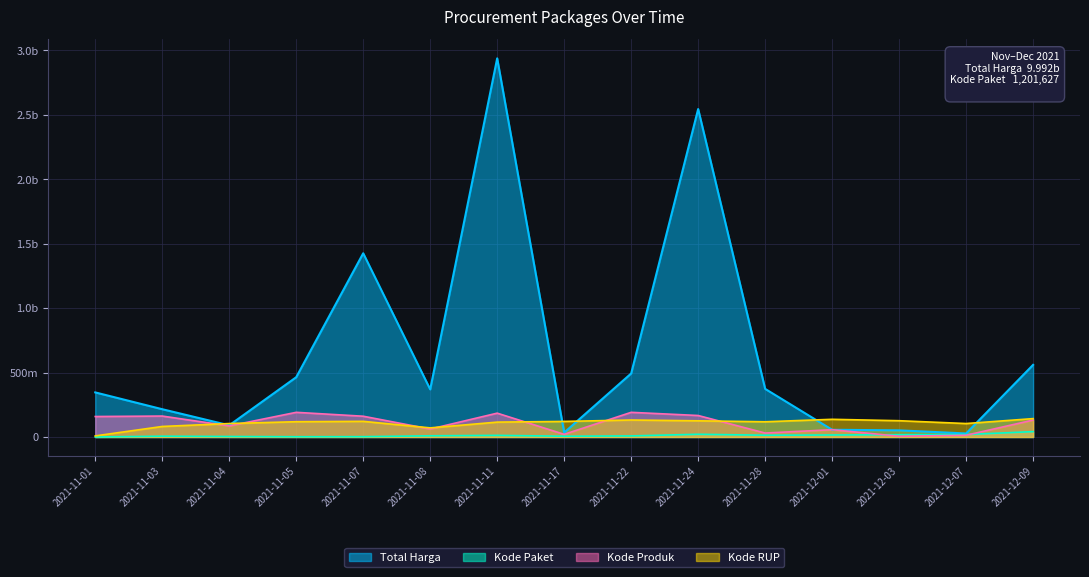

What is the difference between the maximum and second lowest values in the Kode Produk series?

177723200